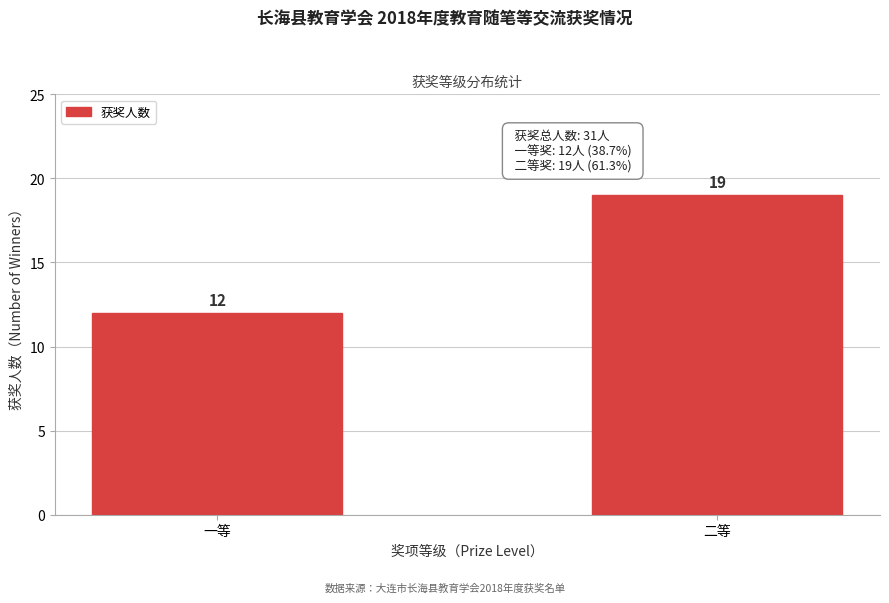

Reading left to right, list all the values displayed in this chart.

一等=12	二等=19